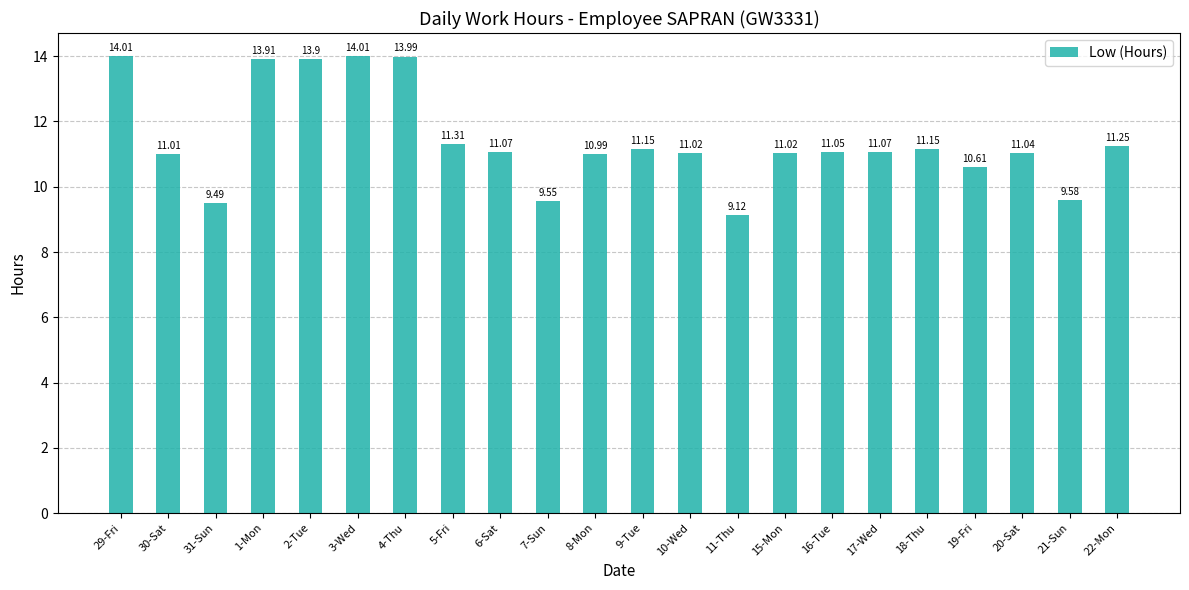

What is the change in value from 1-Mon to 9-Tue?

-2.8